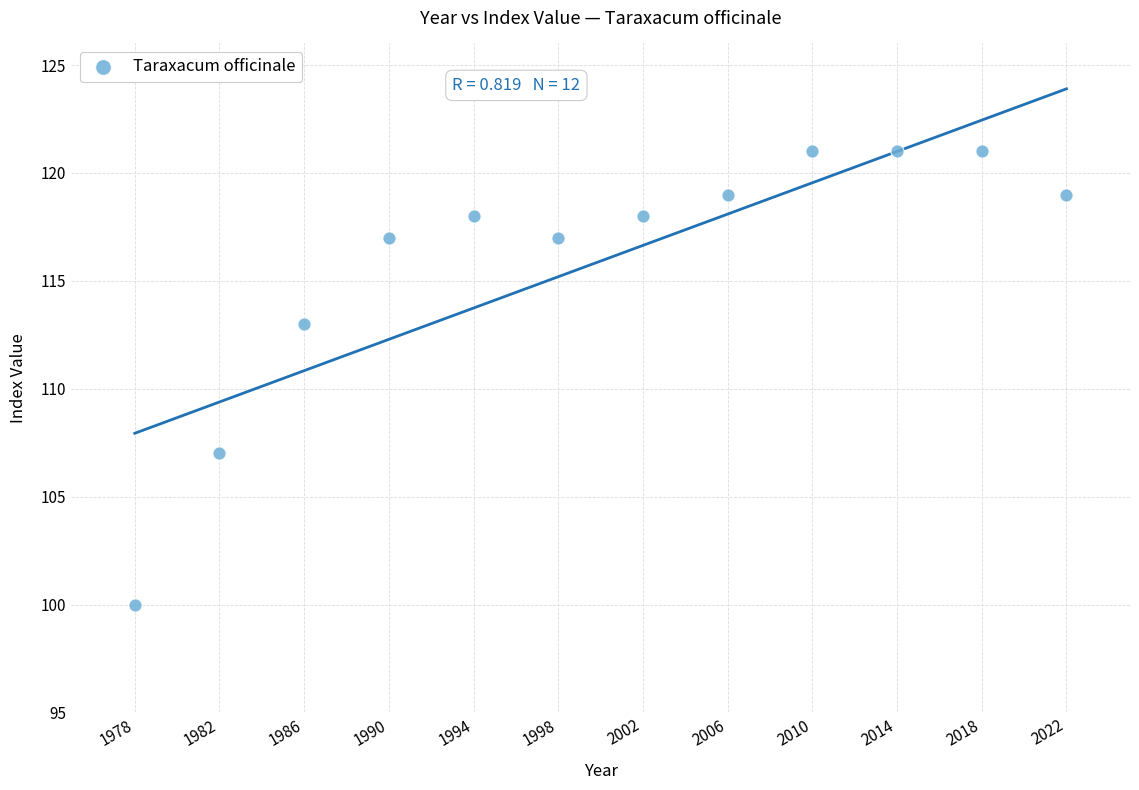

What is the range of X values (max minus min)?

44